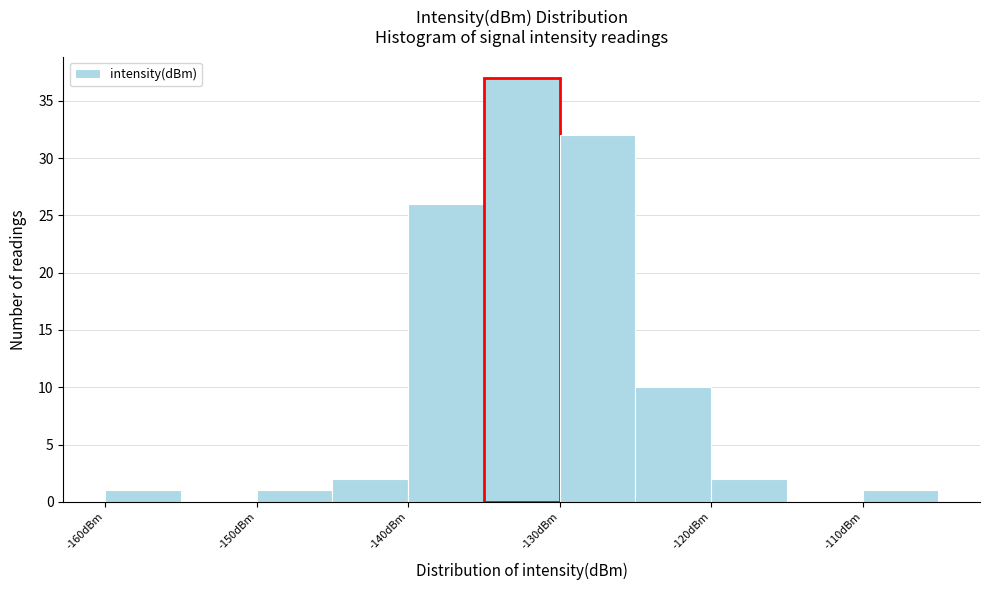

Reading left to right, list every bar in this chart as the range it spans on the x-axis followed by its height. The values are not printed on the chart, so give them approximately, as read against the axis.

-160 to -155: 1
-155 to -150: 0
-150 to -145: 1
-145 to -140: 2
-140 to -135: 26
-135 to -130: 37
-130 to -125: 32
-125 to -120: 10
-120 to -115: 2
-115 to -110: 0
-110 to -105: 1